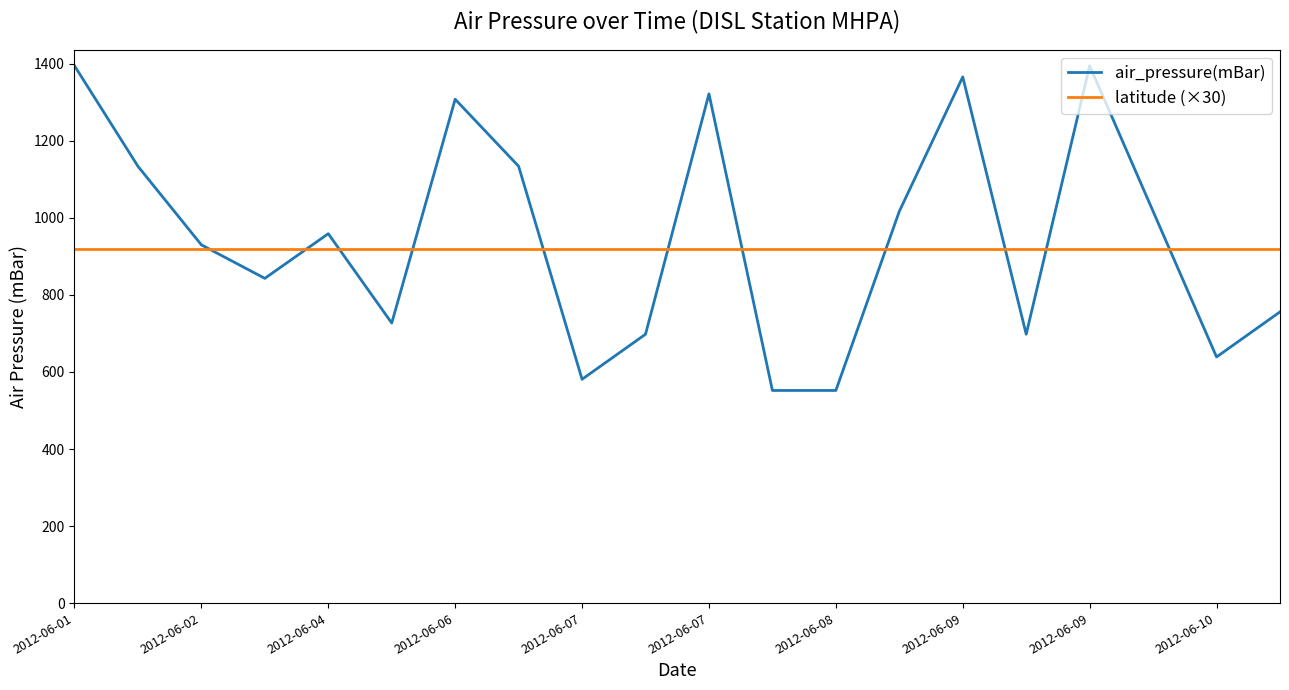

What is the highest value of the latitude (×30) series?

920.0